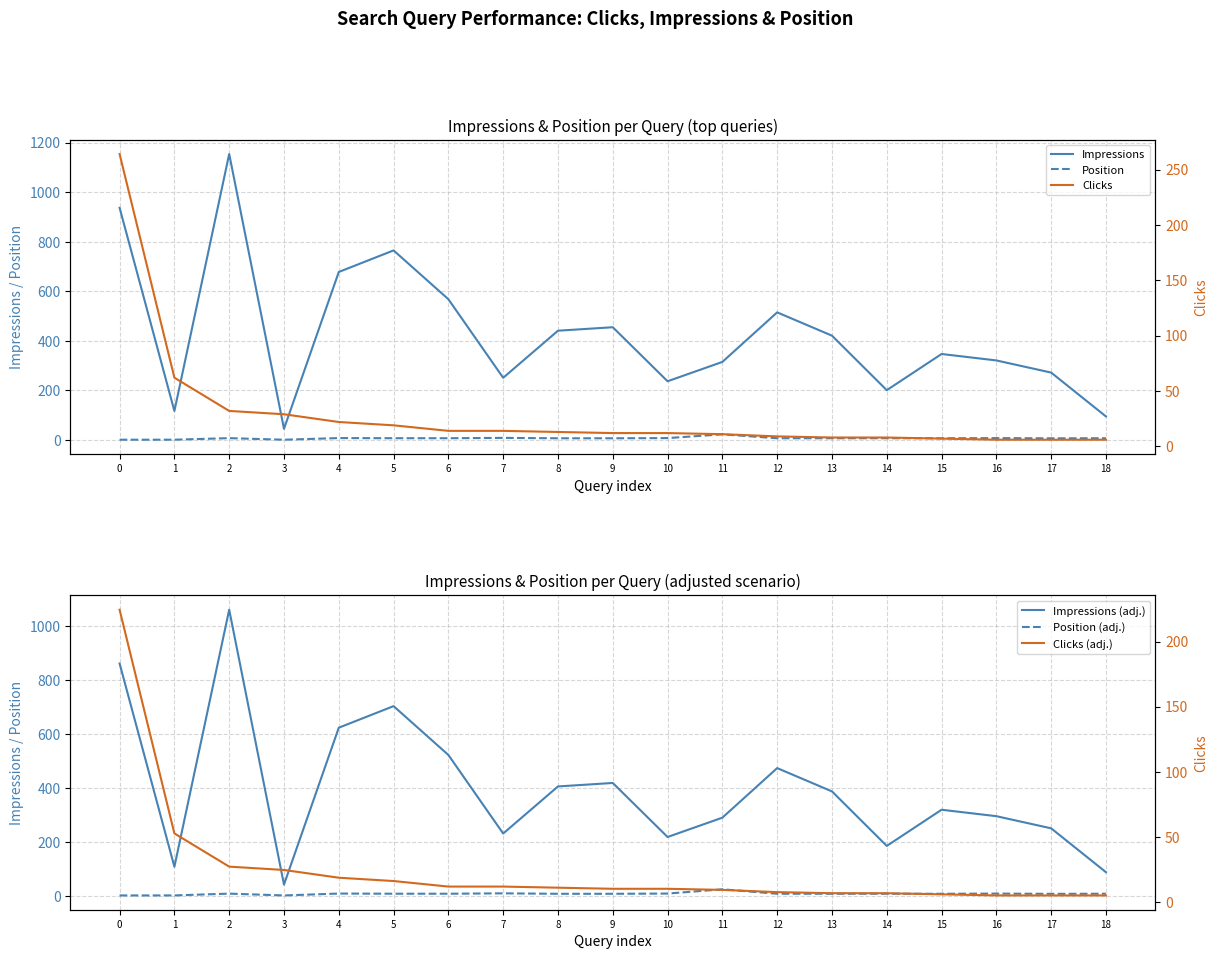

Reading right to left, what are all the values shown in this chart?

Impressions: 18=95.0	17=272.0	16=321.0	15=347.0	14=201.0	13=421.0	12=515.0	11=315.0	10=237.0	9=455.0	8=441.0	7=251.0	6=568.0	5=765.0	4=678.0	3=45.0	2=1154.0	1=117.0	0=937.0
Position: 18=7.1	17=6.8	16=7.6	15=7.0	14=7.1	13=7.0	12=7.0	11=22.8	10=7.7	9=6.9	8=6.9	7=8.5	6=7.1	5=7.2	4=7.8	3=1.1	2=7.4	1=1.2	0=1.1
Clicks: 18=6.0	17=6.0	16=6.0	15=7.0	14=8.0	13=8.0	12=9.0	11=11.0	10=12.0	9=12.0	8=13.0	7=14.0	6=14.0	5=19.0	4=22.0	3=29.0	2=32.0	1=62.0	0=264.0
Impressions (adj.): 18=87.4	17=250.2	16=295.3	15=319.2	14=184.9	13=387.3	12=473.8	11=289.8	10=218.0	9=418.6	8=405.7	7=230.9	6=522.6	5=703.8	4=623.8	3=41.4	2=1061.7	1=107.6	0=862.0
Position (adj.): 18=7.4	17=7.1	16=8.0	15=7.3	14=7.5	13=7.4	12=7.4	11=23.9	10=8.1	9=7.2	8=7.3	7=8.9	6=7.5	5=7.5	4=8.1	3=1.1	2=7.8	1=1.2	0=1.1
Clicks (adj.): 18=5.1	17=5.1	16=5.1	15=6.0	14=6.8	13=6.8	12=7.6	11=9.3	10=10.2	9=10.2	8=11.0	7=11.9	6=11.9	5=16.1	4=18.7	3=24.6	2=27.2	1=52.7	0=224.4